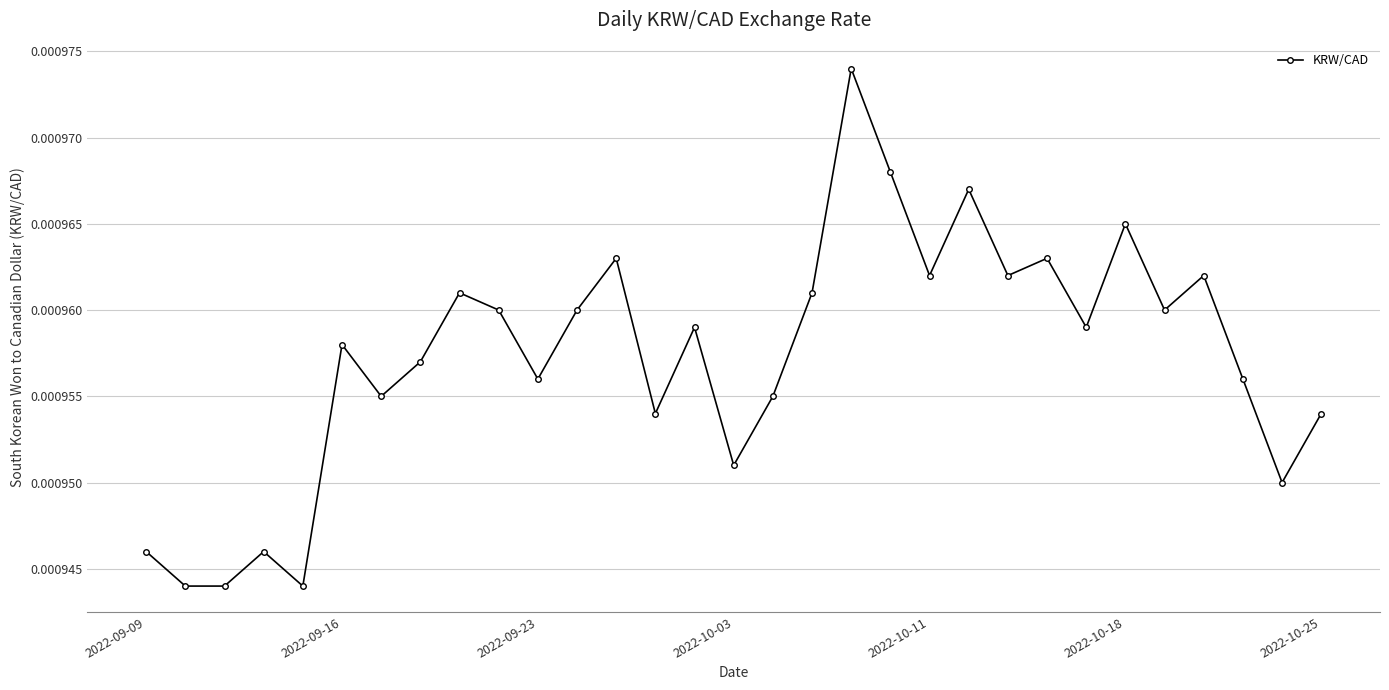

True or false: the data has more than 2 interior local peaks.

True